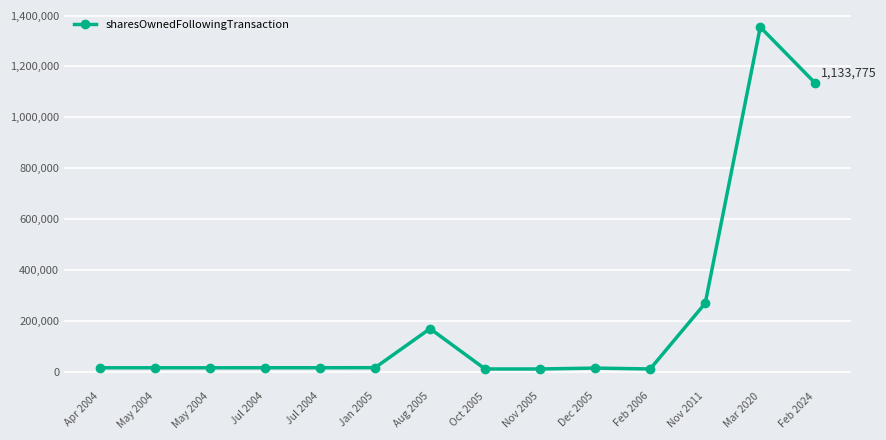

How many points are lower than both their immediate neighbors (excluding endpoints)?

3